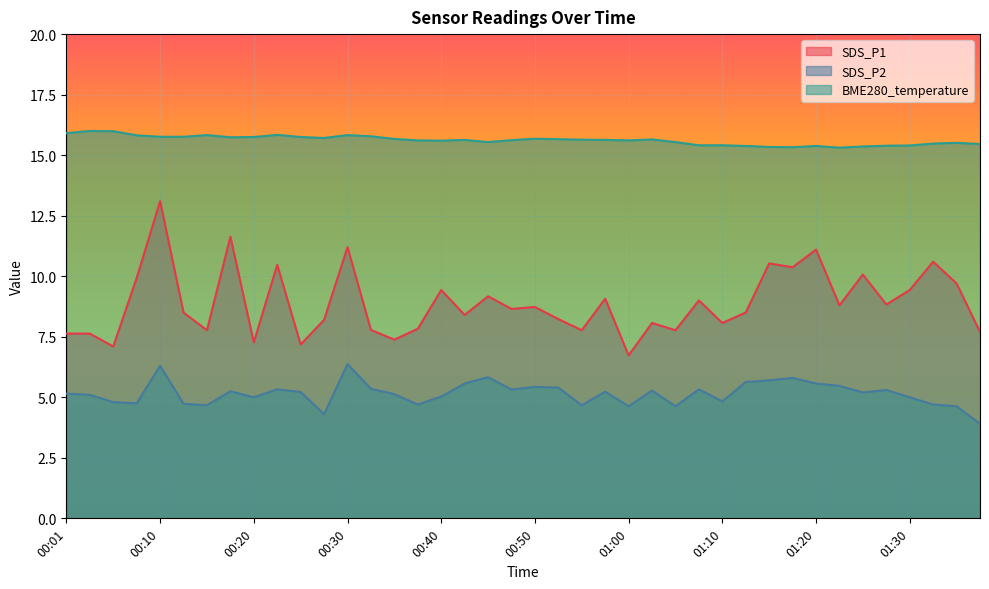

True or false: BME280_temperature and SDS_P1 intersect in this chart.

False